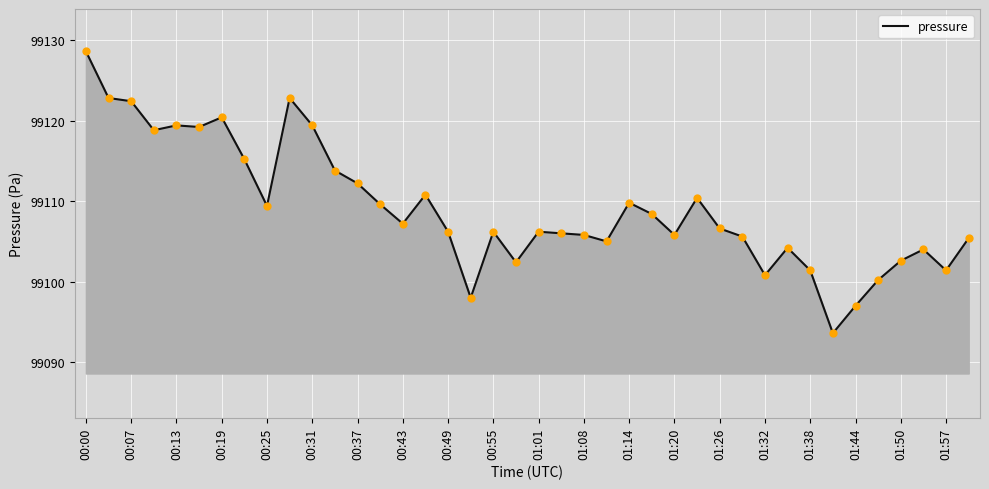

What is the difference between the maximum and minimum values?

35.0